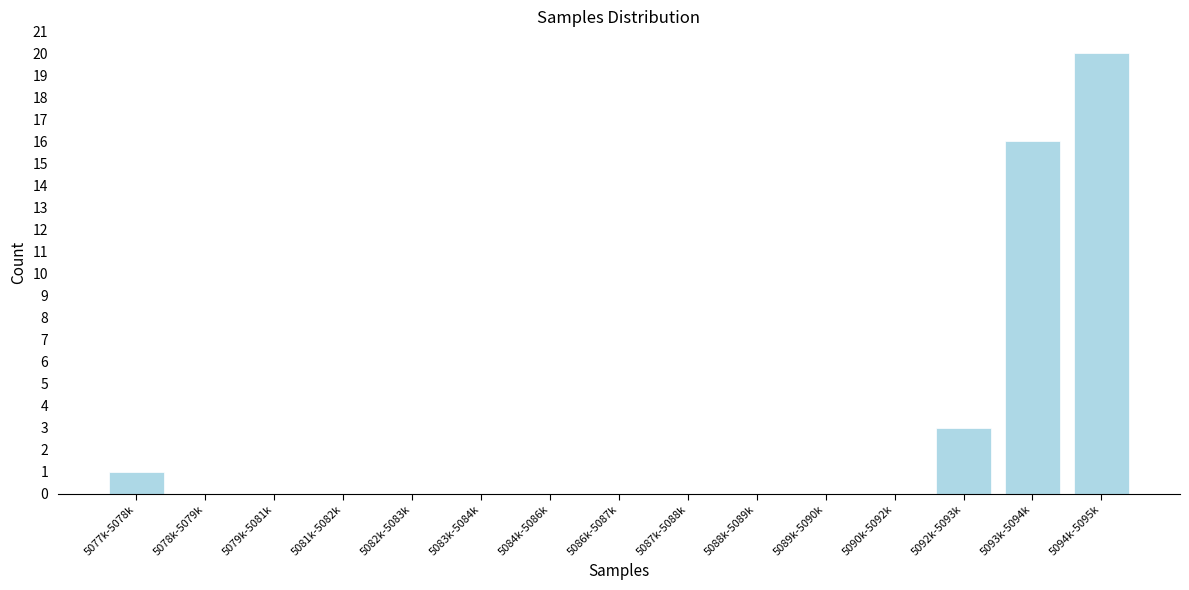

Reading right to left, what are all the values shown in this chart?

5094k-5095k=20	5093k-5094k=16	5092k-5093k=3	5090k-5092k=0	5089k-5090k=0	5088k-5089k=0	5087k-5088k=0	5086k-5087k=0	5084k-5086k=0	5083k-5084k=0	5082k-5083k=0	5081k-5082k=0	5079k-5081k=0	5078k-5079k=0	5077k-5078k=1